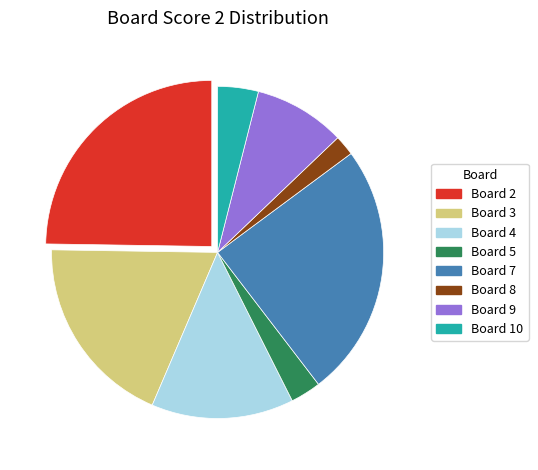

True or false: Board 8 accounts for 2% of the total.

True